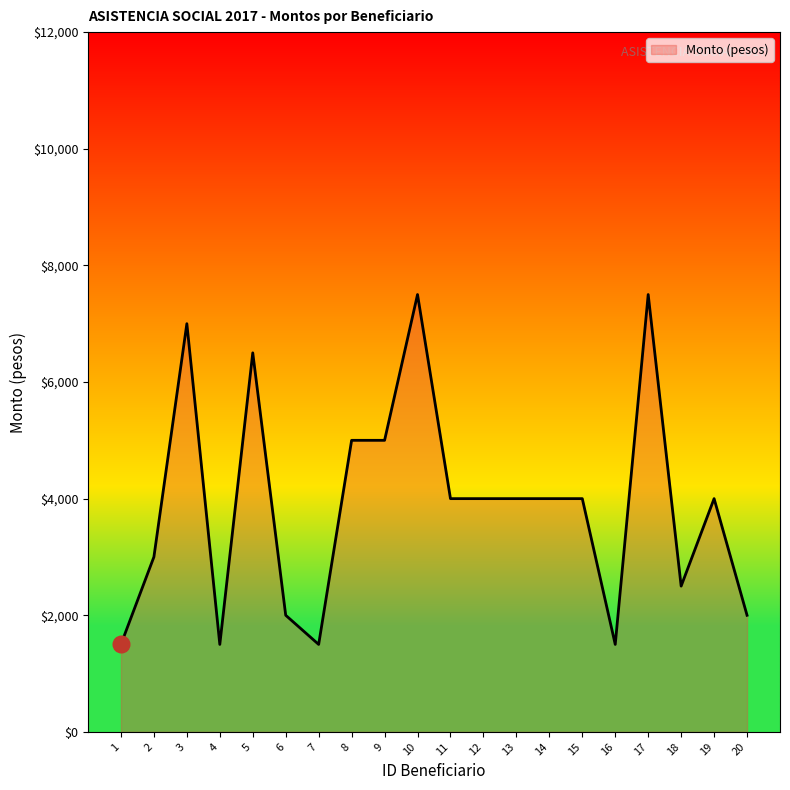

Reading left to right, list all the values displayed in this chart.

1=1500	2=3000	3=7000	4=1500	5=6500	6=2000	7=1500	8=5000	9=5000	10=7500	11=4000	12=4000	13=4000	14=4000	15=4000	16=1500	17=7500	18=2500	19=4000	20=2000